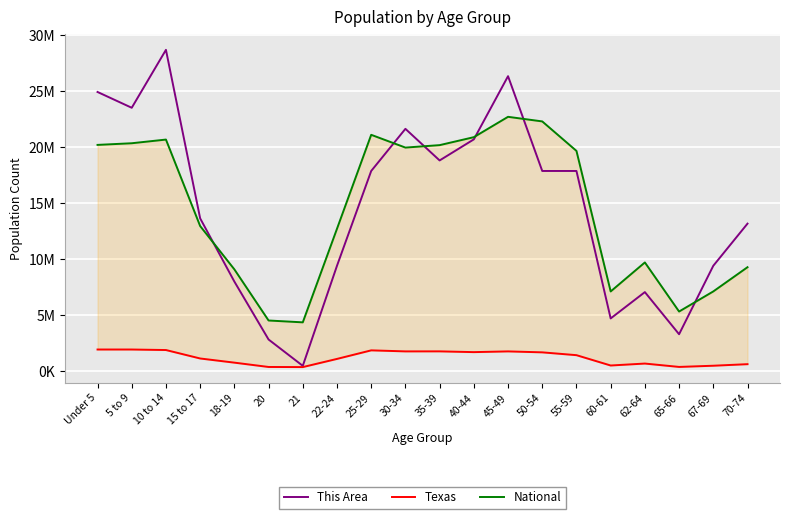

True or false: National and Texas cross at least once.

False